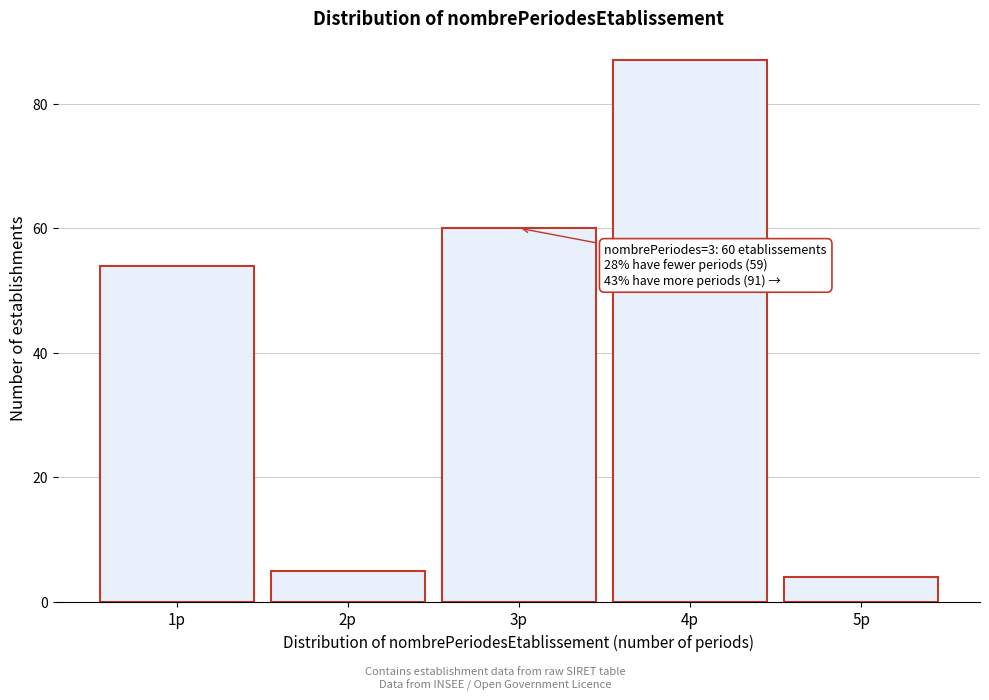

Reading right to left, what are all the values shown in this chart?

5p=4	4p=87	3p=60	2p=5	1p=54